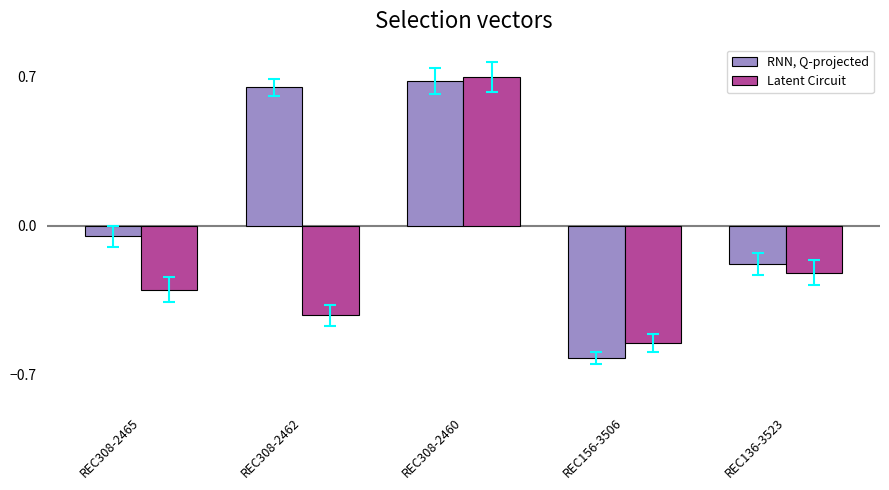

What is the value of the Latent Circuit bar at the 1st from the left?

-0.3